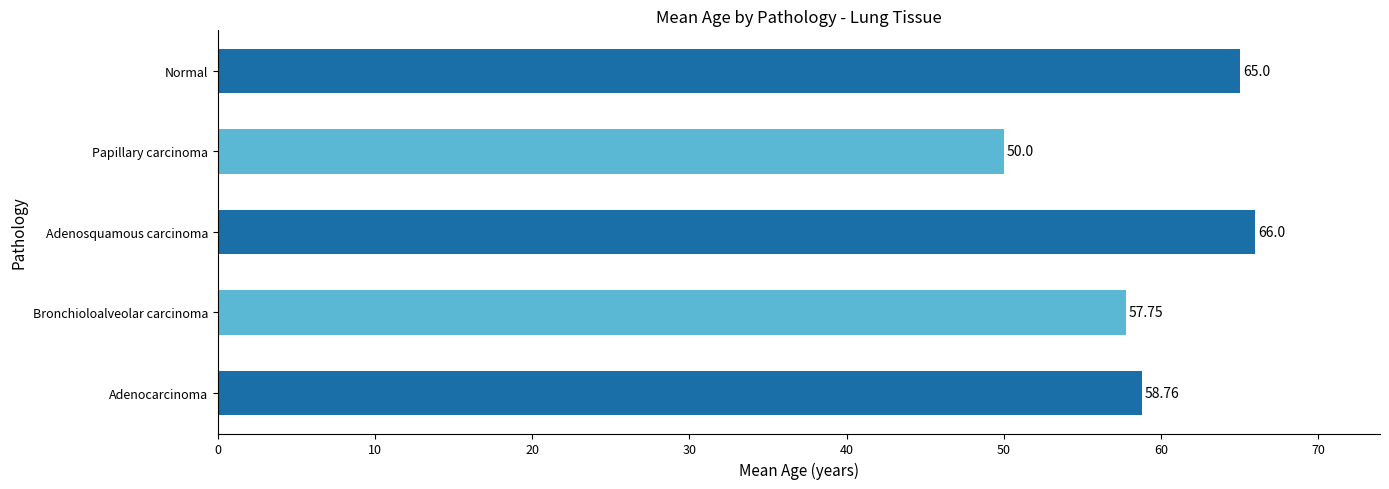

At which label is the value closest to 58?

Bronchioloalveolar carcinoma